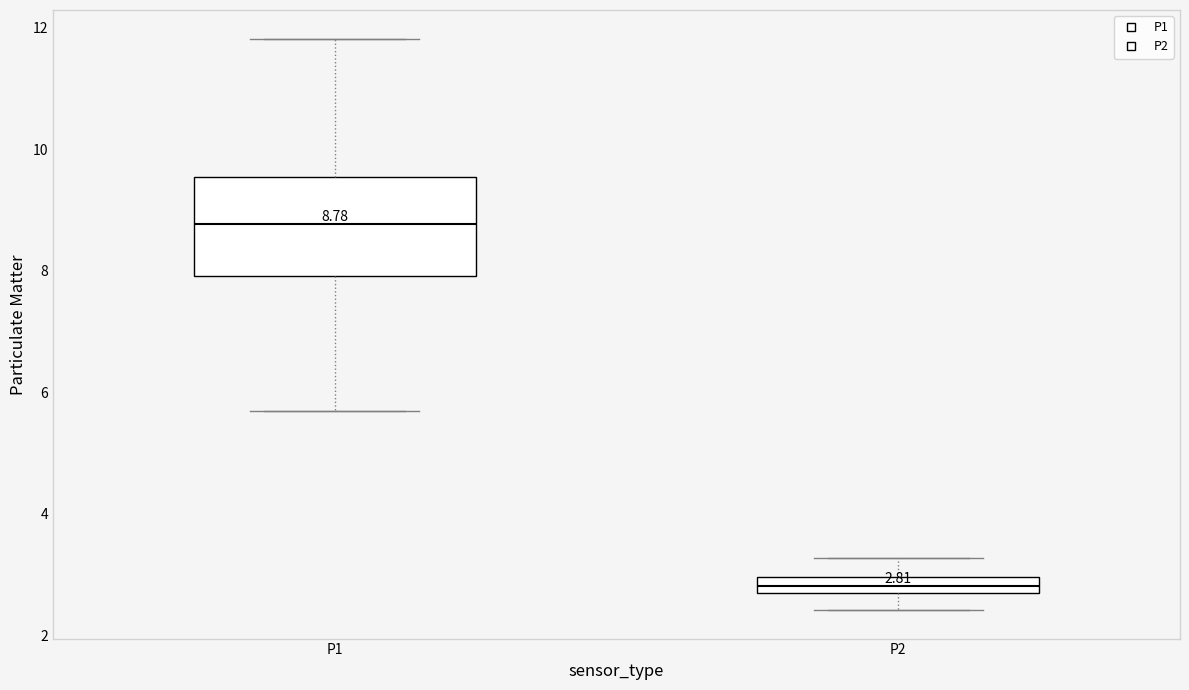

Comparing the boxes themselves (not the whiskers), which one is the tallest?

P1